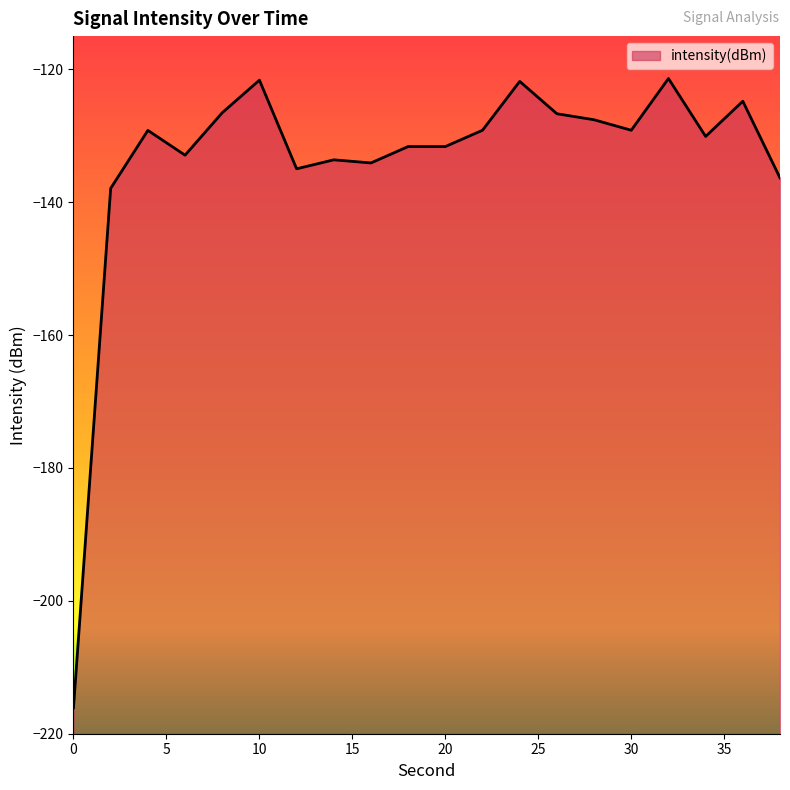

How many distinct data groups are displayed?

1